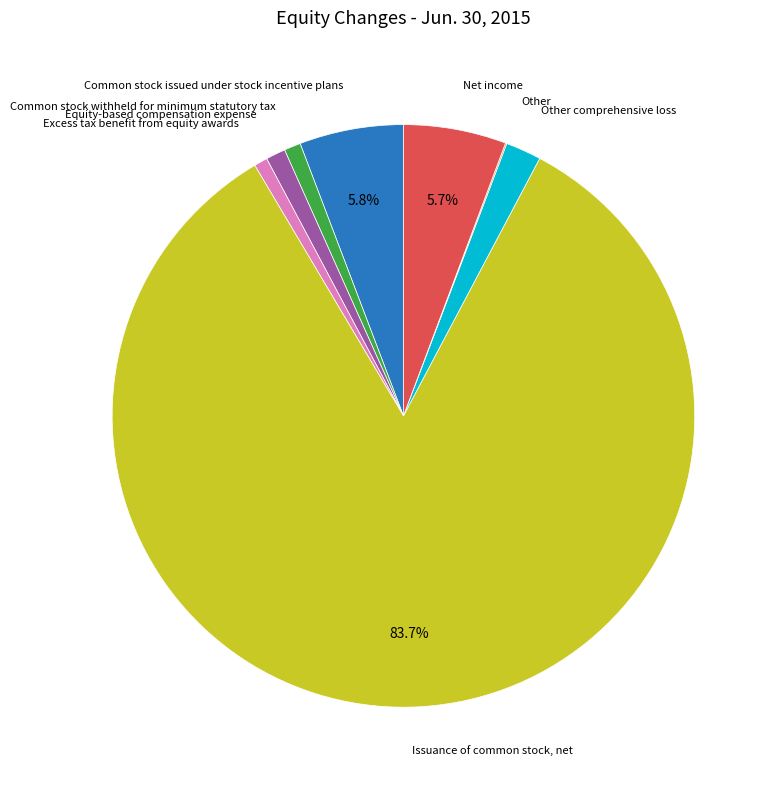

Does any single category account for the majority?

Yes